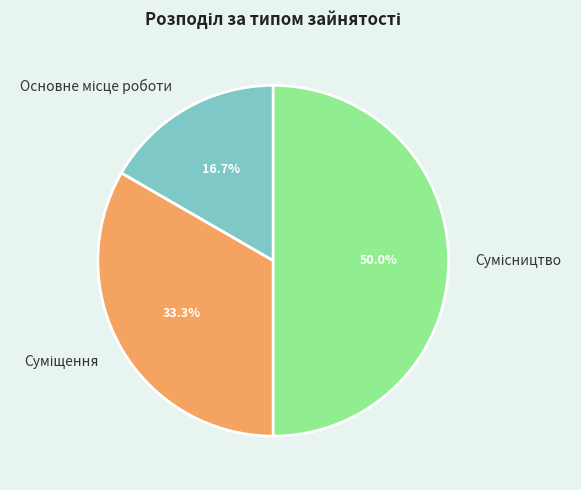

Which slice is the largest?

Сумісництво